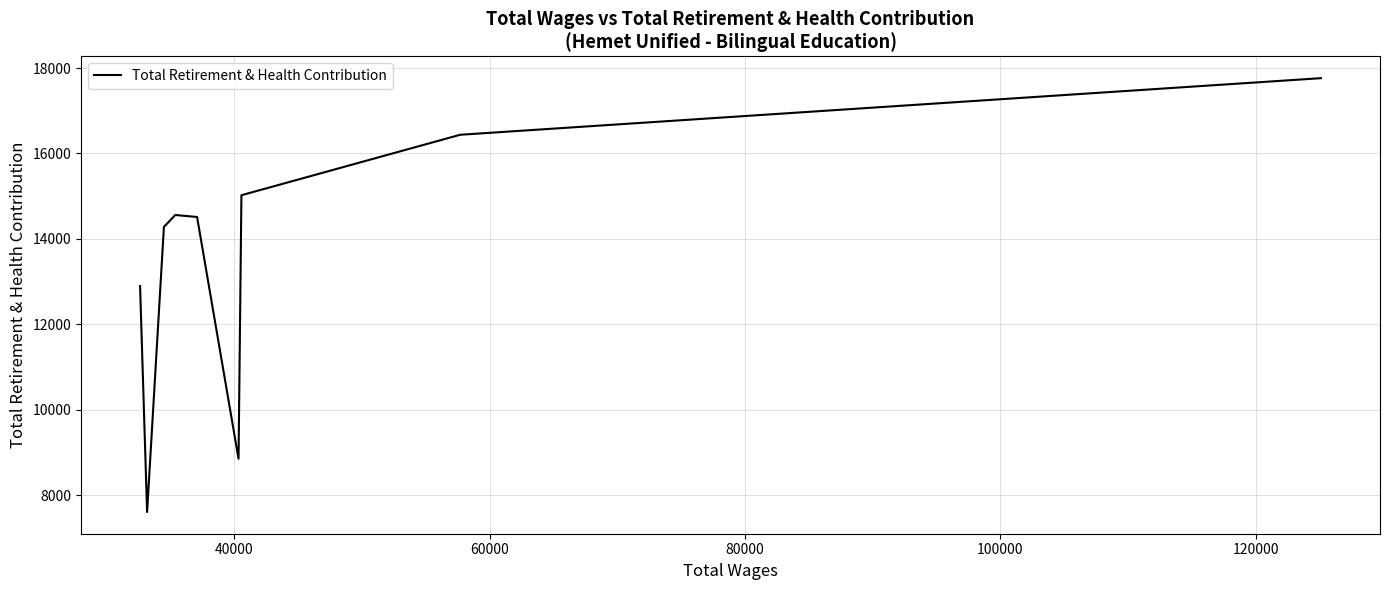

How many data points does each series have?

9